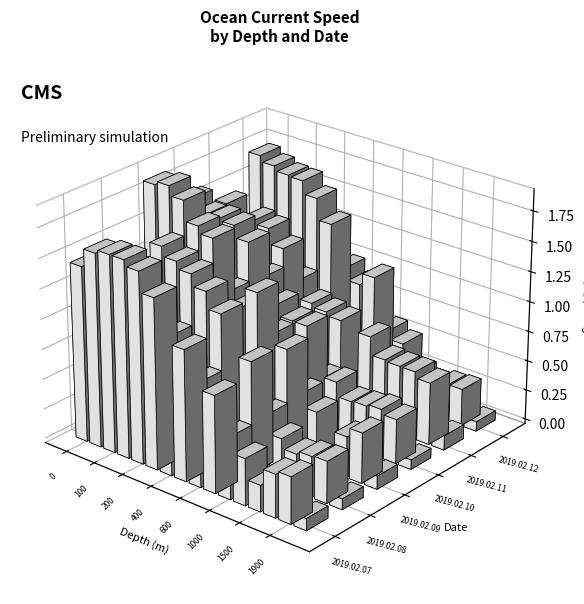

Reading left to right, list all the values displayed in this chart.

2019.02.07: 1.5	1.6	1.6	1.6	1.6	1.4	1.1	1.1	0.9	0.8	0.5	0.4	0.2	0.4	0.4	0.1
2019.02.08: 1.0	1.3	1.4	1.6	1.5	1.5	1.4	1.2	0.8	0.9	0.5	0.4	0.3	0.3	0.3	0.1
2019.02.09: 1.9	1.9	1.8	1.6	1.6	1.2	1.1	1.3	1.0	0.9	0.6	0.5	0.2	0.3	0.4	0.1
2019.02.10: 1.6	1.5	1.5	1.5	1.4	1.2	1.0	0.9	0.9	0.5	0.5	0.4	0.4	0.4	0.4	0.1
2019.02.11: 1.4	1.3	1.4	1.4	1.2	1.0	0.8	0.8	0.8	0.6	0.7	0.6	0.6	0.6	0.5	0.1
2019.02.12: 1.7	1.7	1.6	1.6	1.5	1.3	1.0	0.9	1.0	0.6	0.5	0.3	0.3	0.3	0.3	0.1